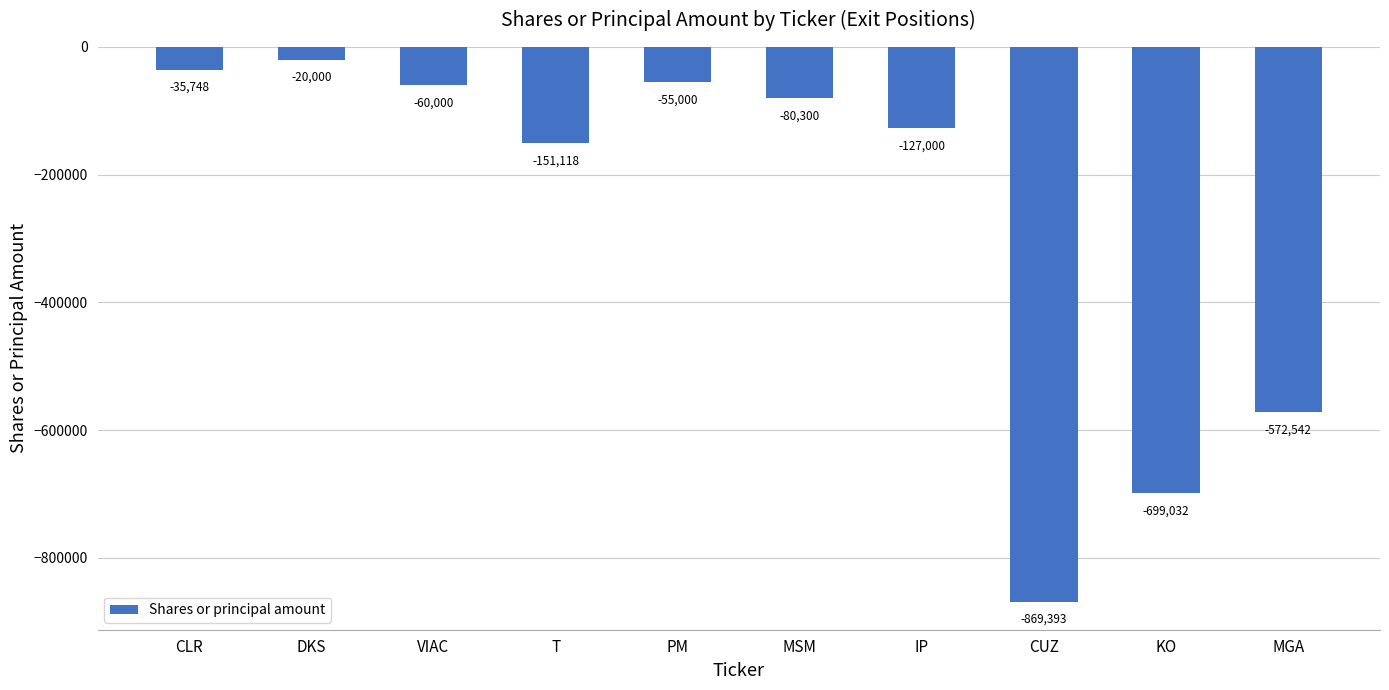

How many data points are less than -80300?

5